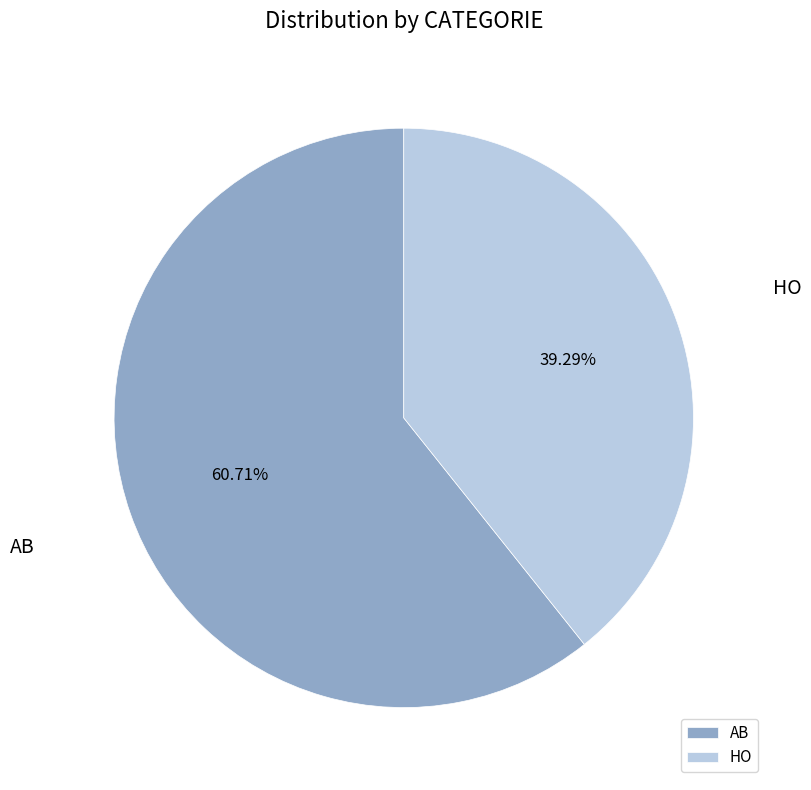

What percentage is NOT represented by AB?

39.3%